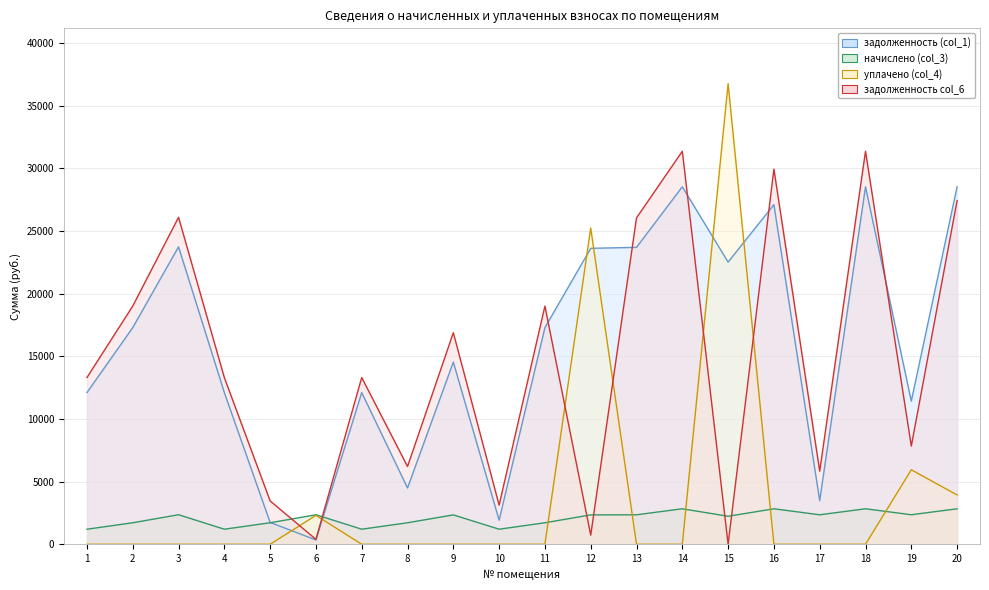

The value of уплачено (col_4) at 19 is 5941.7. True or false?

True